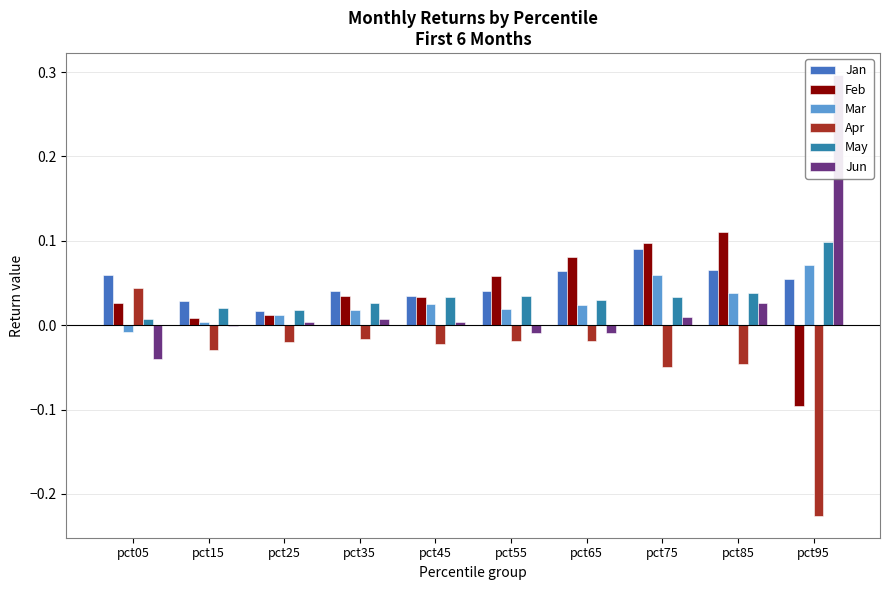

The Mar series shows 0.0 at pct25. True or false?

False